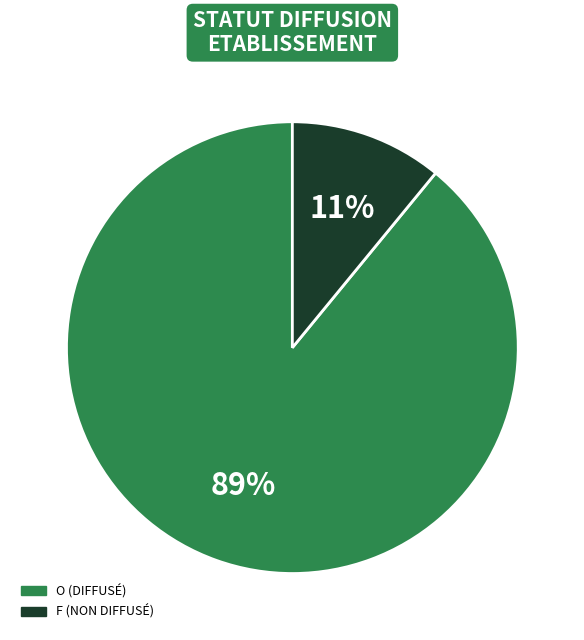

What is the largest slice in the pie chart?

O